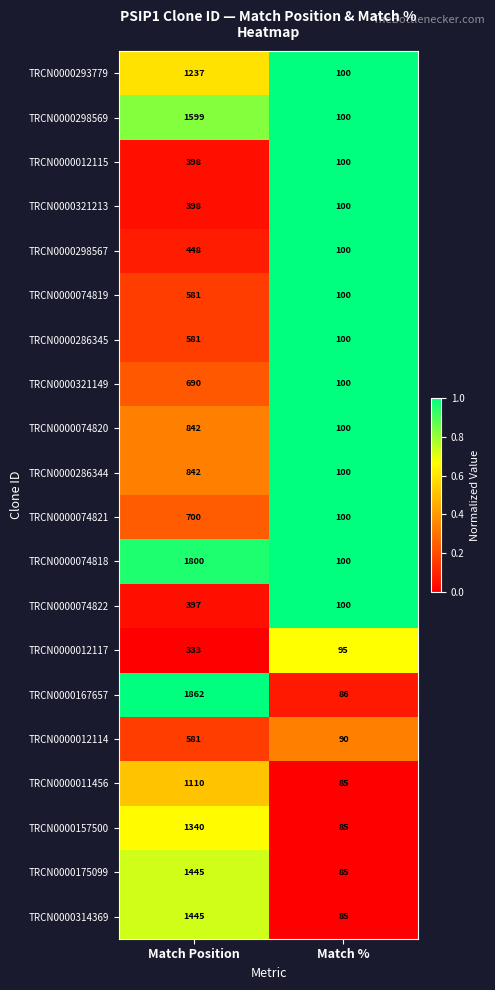

What is the sum of all TRCN0000167657 values?

1948